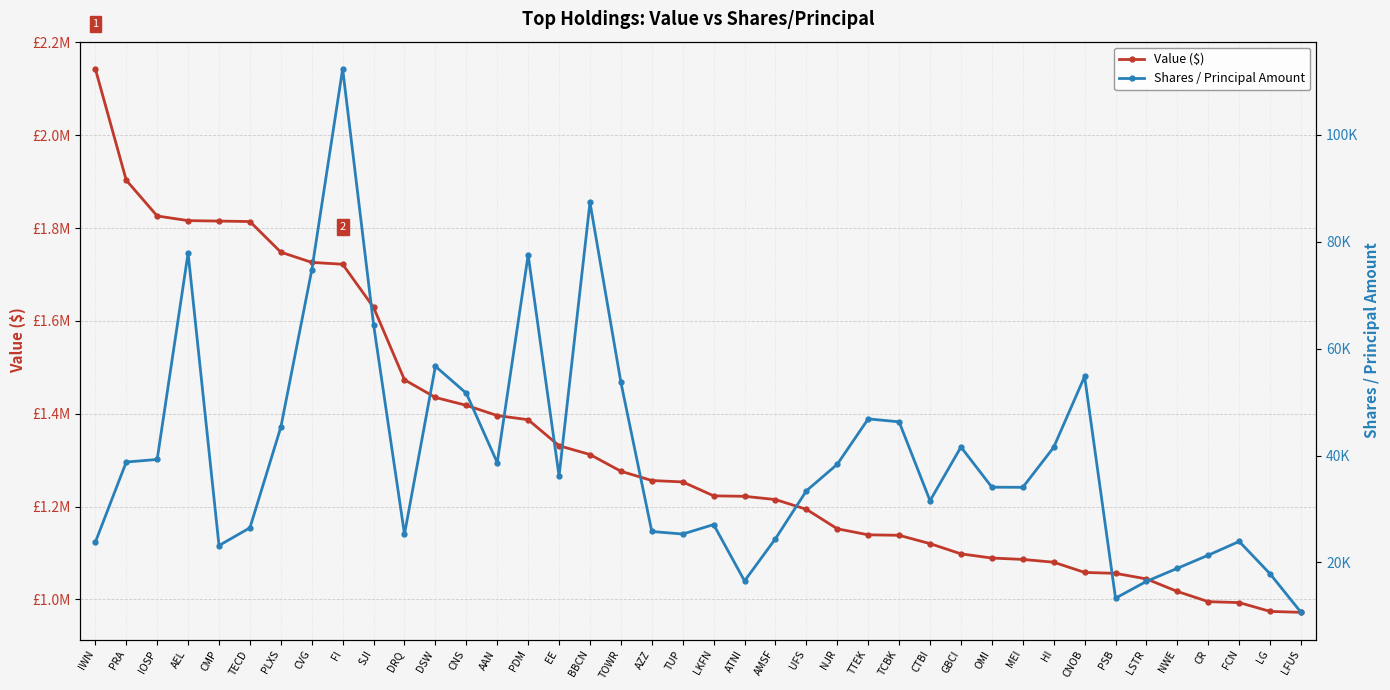

What is the sum of all Shares / Principal Amount values?

1597439